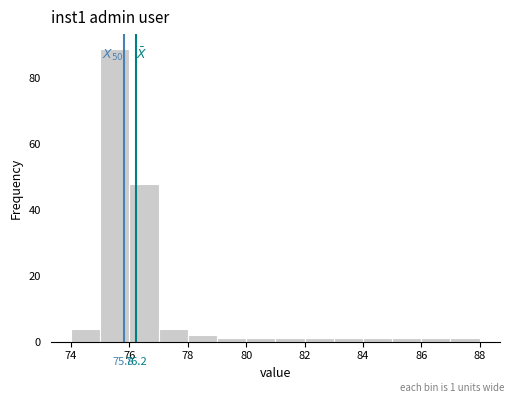

Over which range of the x-axis is the bar tallest?

75 to 76